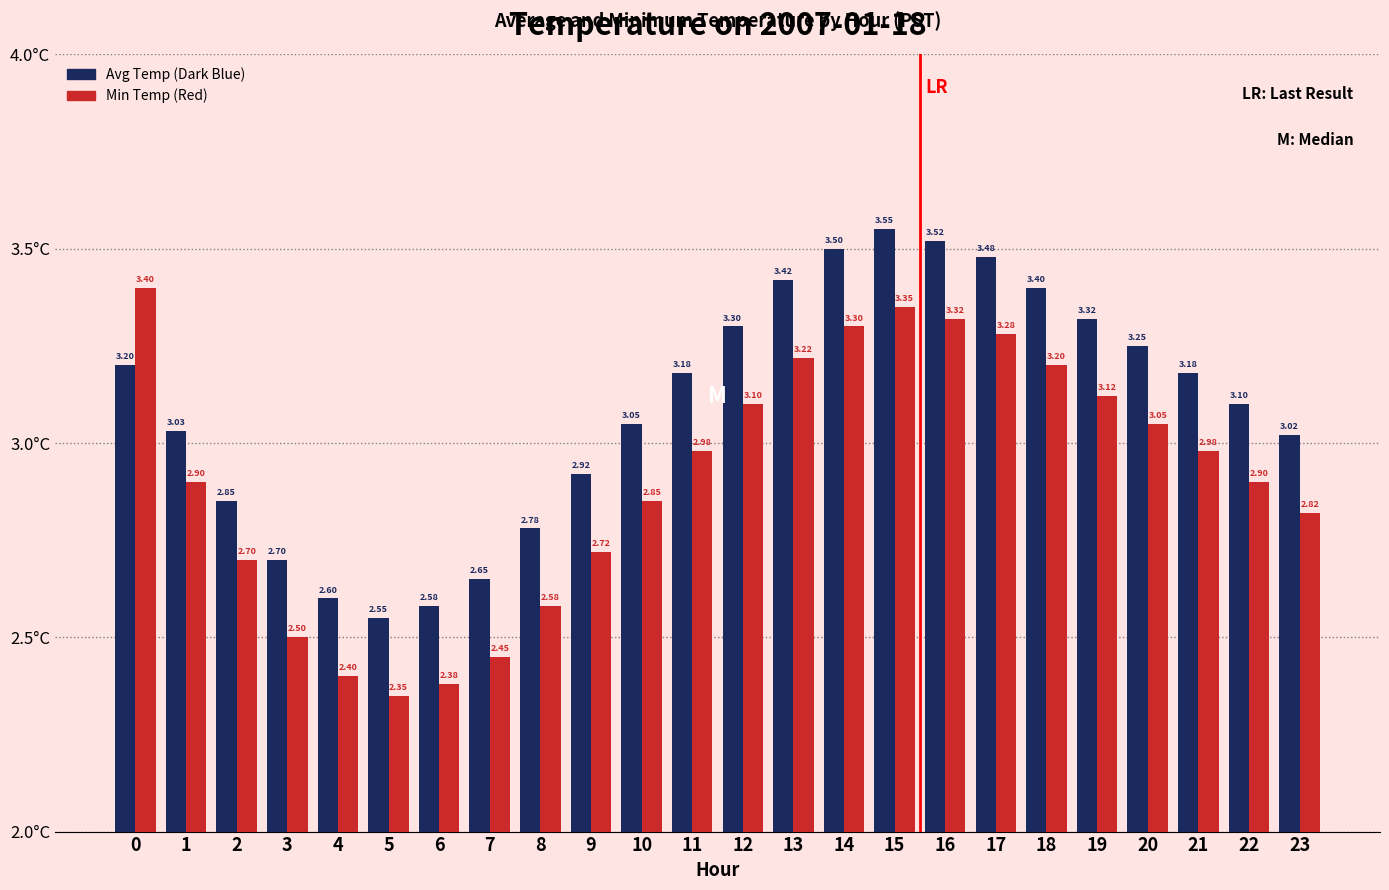

What is the difference between the highest and lowest values at 4?

0.2